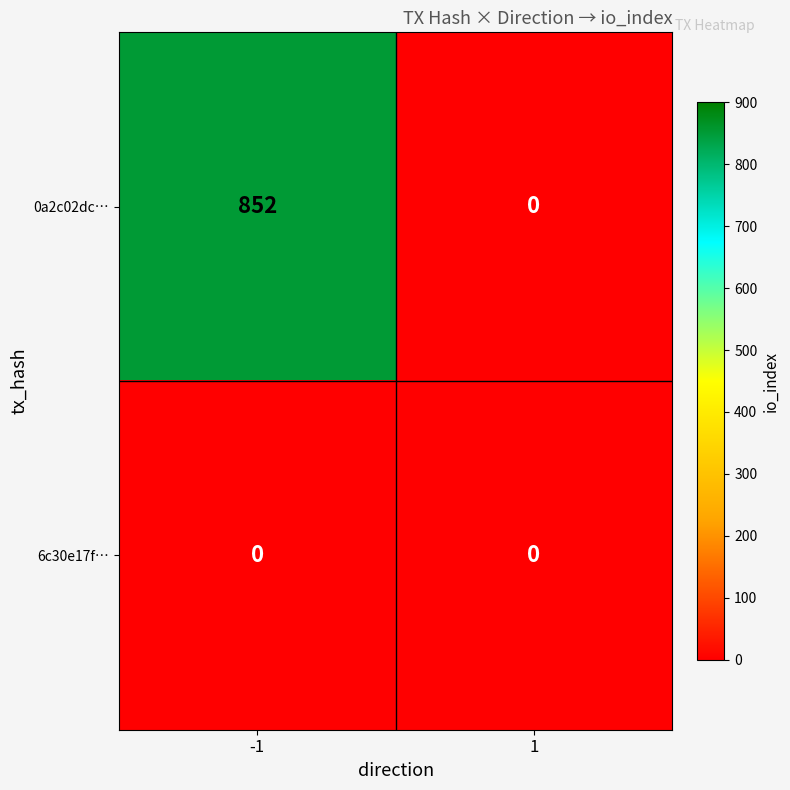

At how many categories does at least one series exceed 615?

1